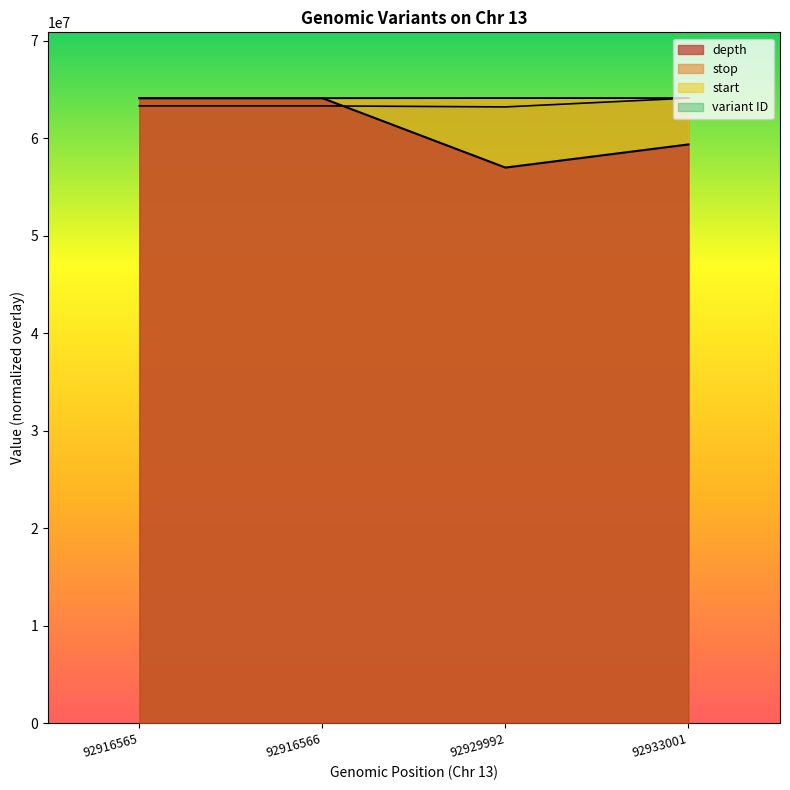

The depth series shows 64093287.9 at 92916565. True or false?

True